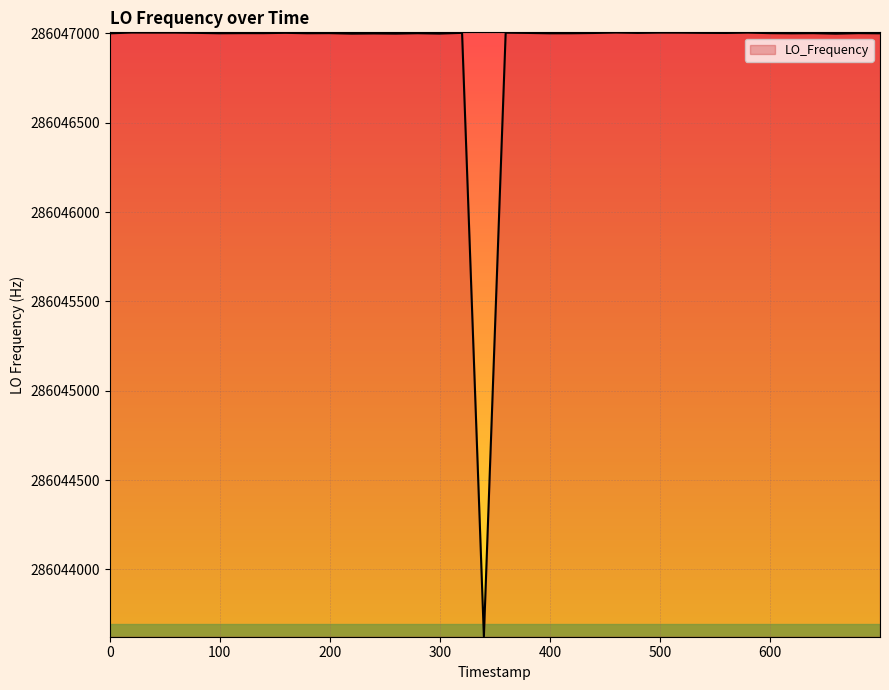

How many lines are shown in the chart?

1